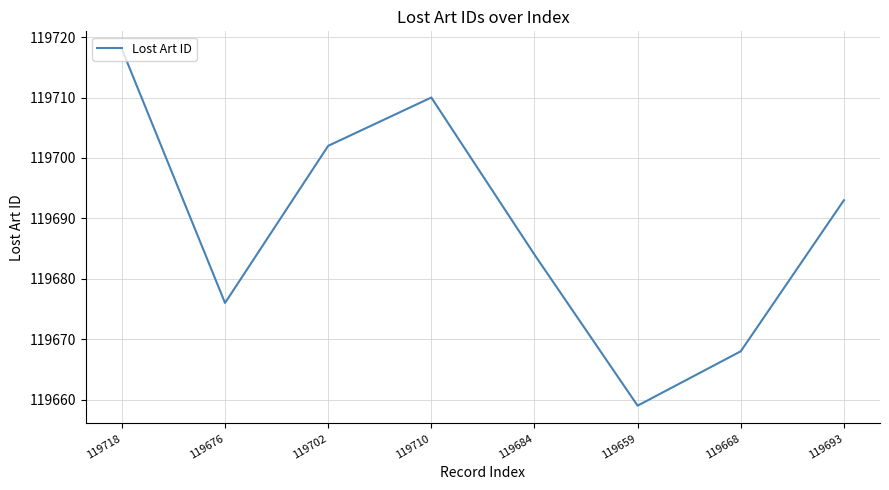

At which category does the chart reach its minimum across all series?

119659